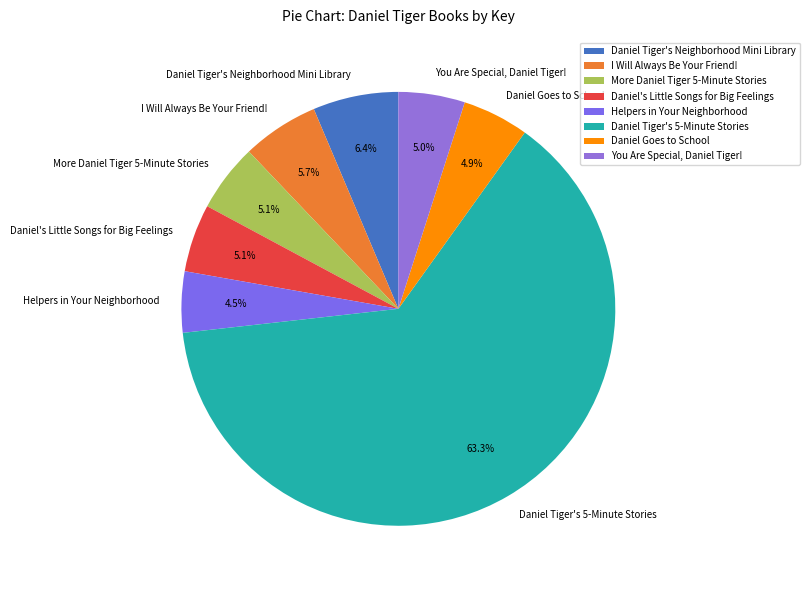

Which slice is the largest?

Daniel Tiger's 5-Minute Stories